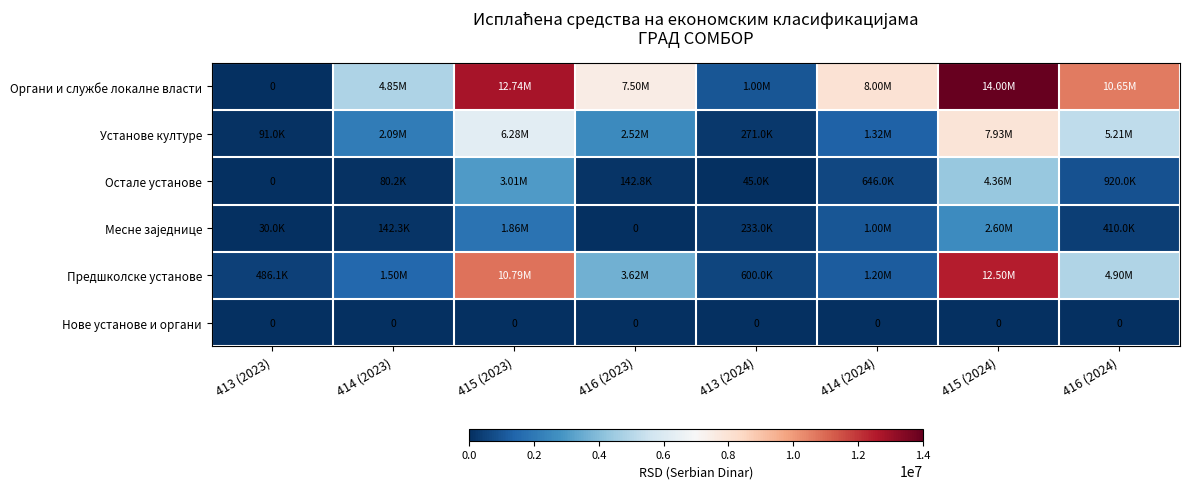

Which has a higher value, 415 (2024) or 415 (2023)?

415 (2024)